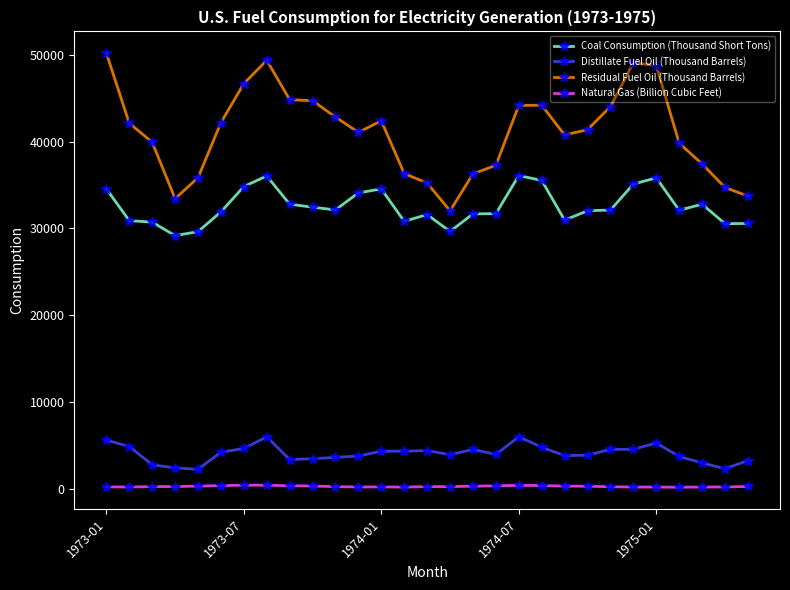

What is the value of the Coal Consumption (Thousand Short Tons) point at the 4th from the left?

29170.5